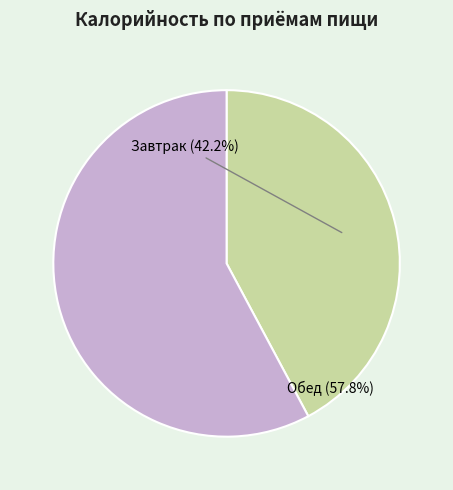

What is the largest slice in the pie chart?

Обед